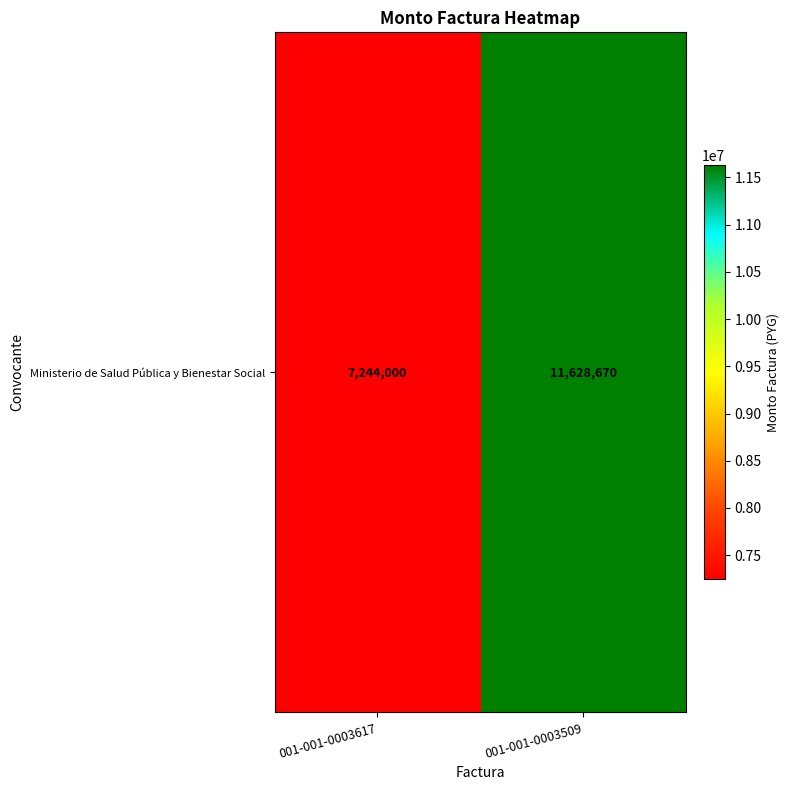

Count the values in the range 7244000 to 11628670.

2